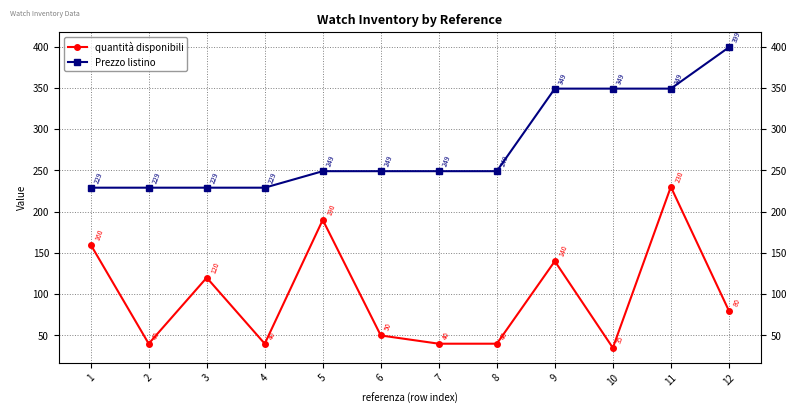

True or false: quantità disponibili has more than 0 interior local peaks.

True